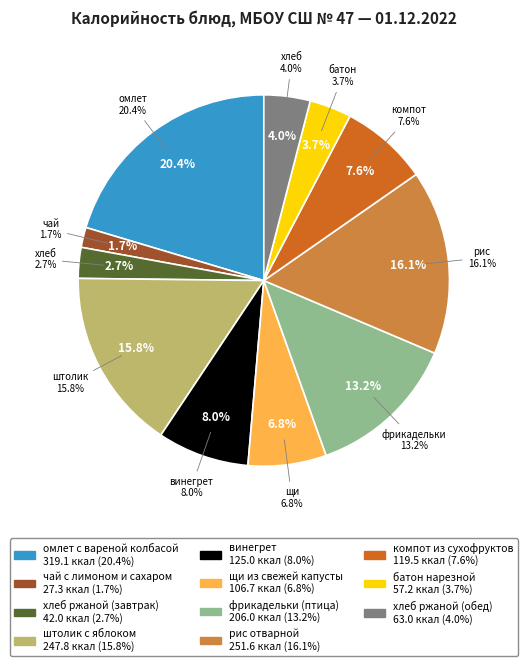

What percentage do омлет с вареной колбасой and чай с лимоном и сахаром together represent?

22.1%